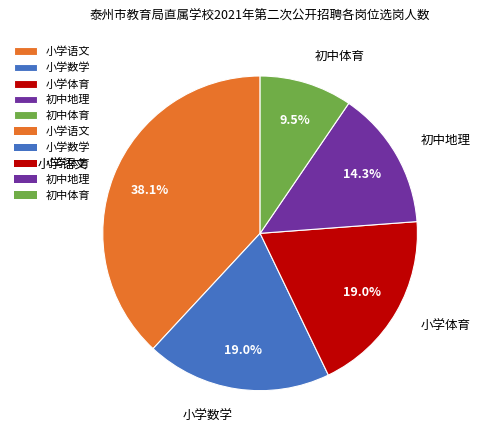

Is there any slice that represents more than half of the pie?

No